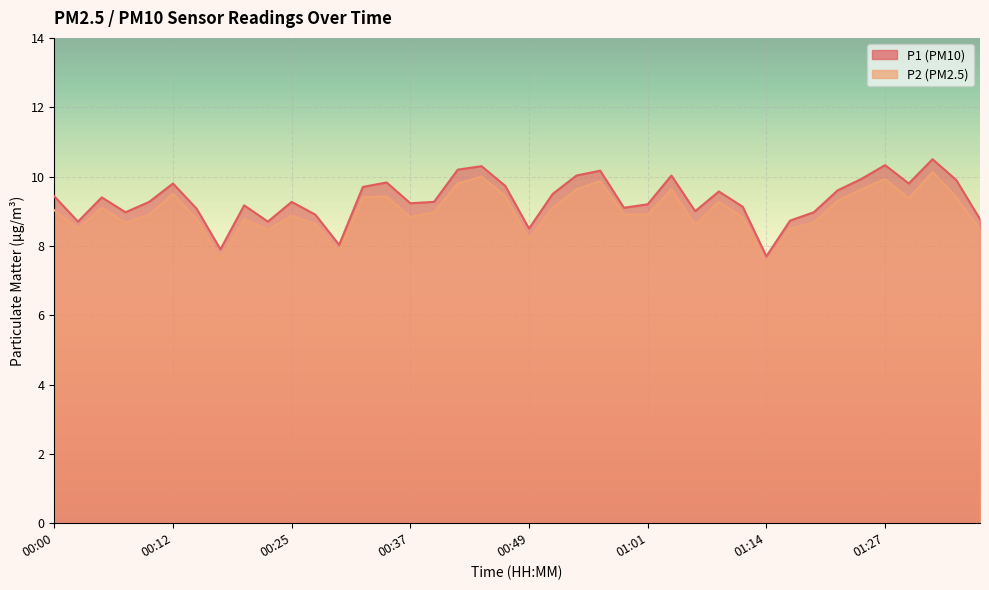

What is the sum of all P2 values?

360.4